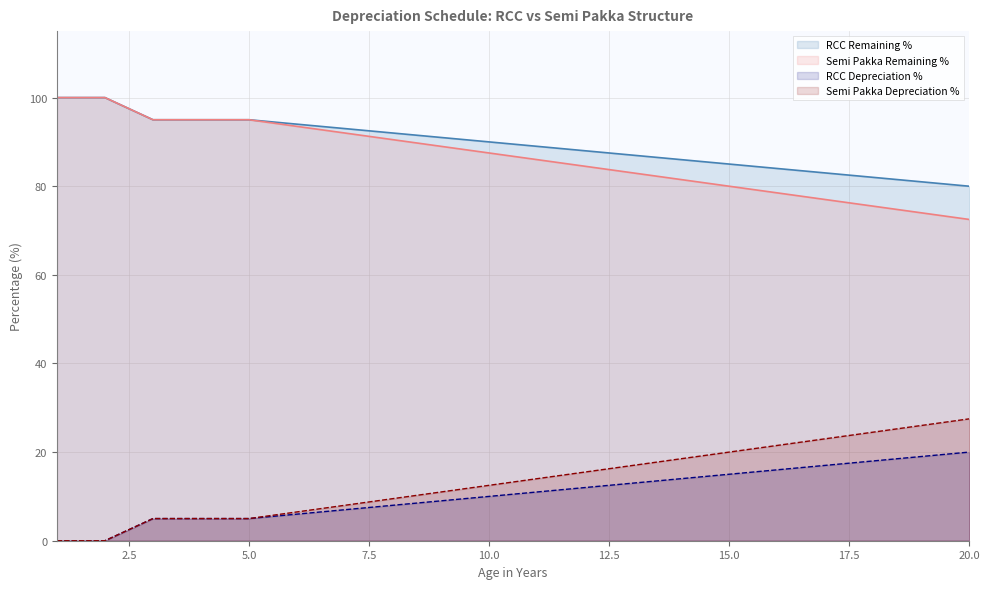

What is the maximum value shown in the chart?

100.0